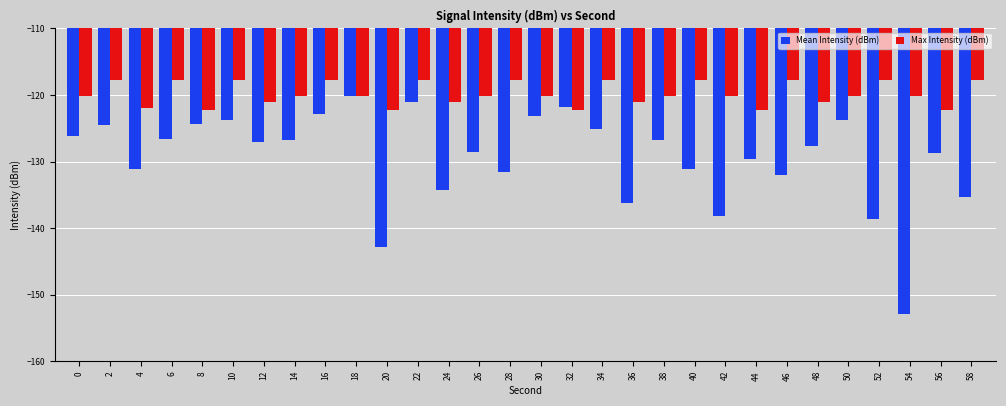

Which category has the lowest value in the Mean Intensity (dBm) series?

54